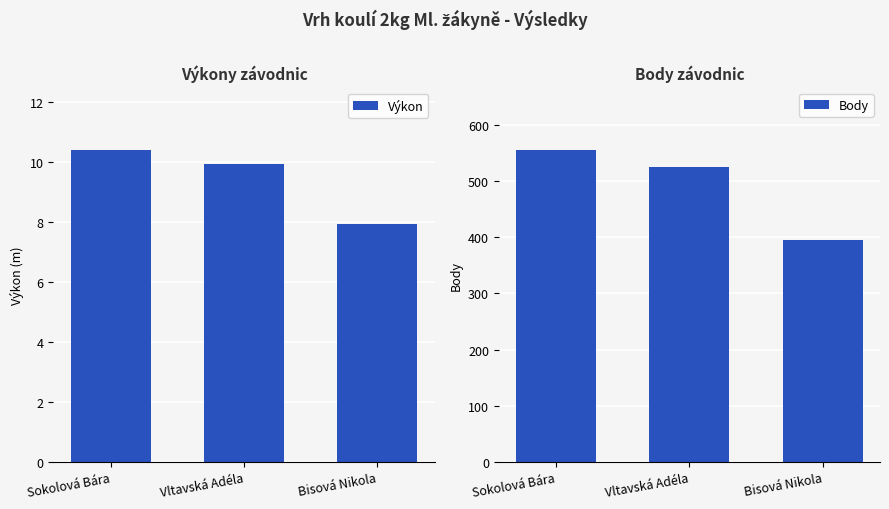

Rank the series at Vltavská Adéla from lowest to highest value.

Výkon, Body